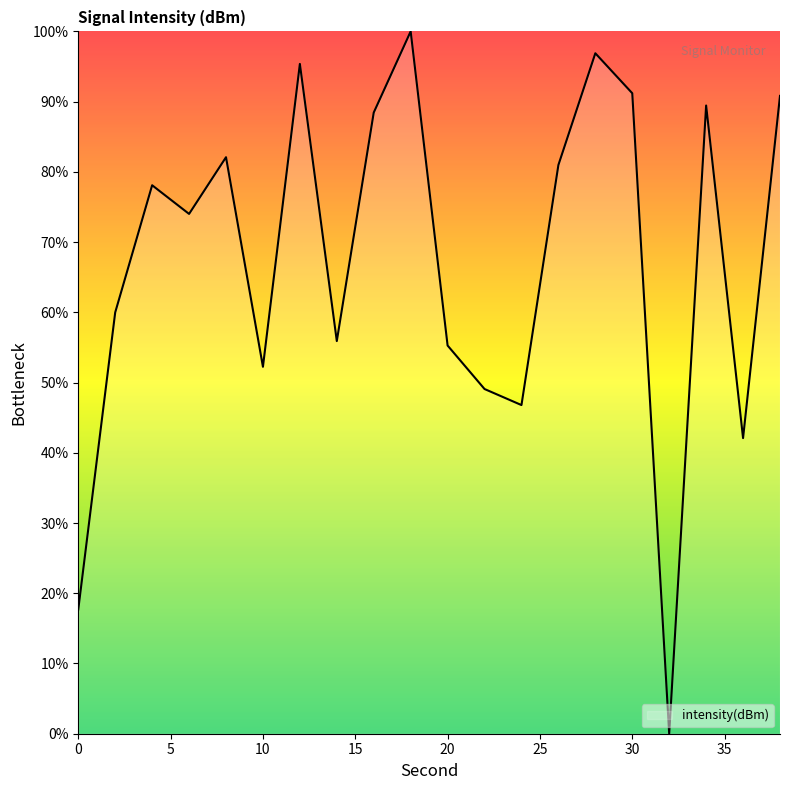

How many values are above zero?

19